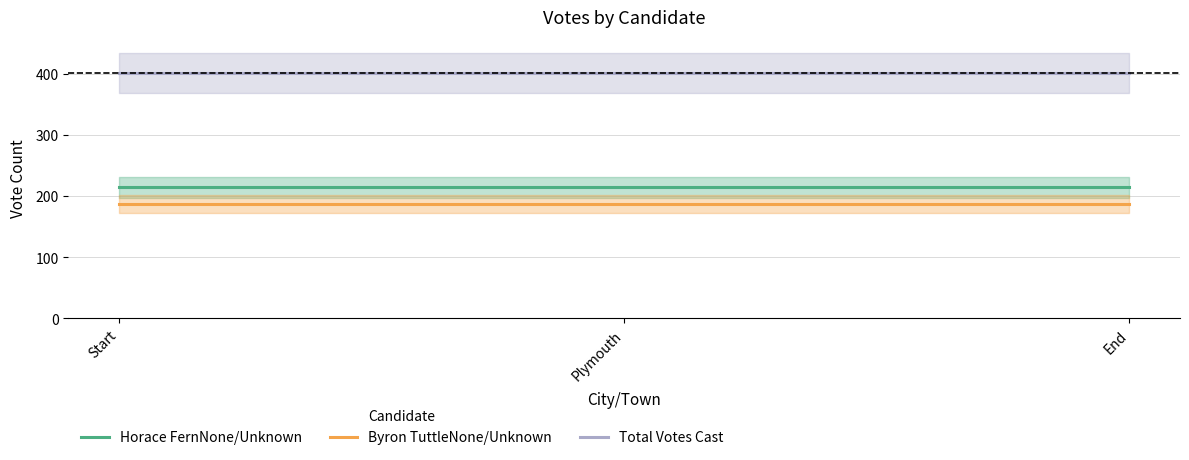

Which series has the widest spread of values?

Horace FernNone/Unknown